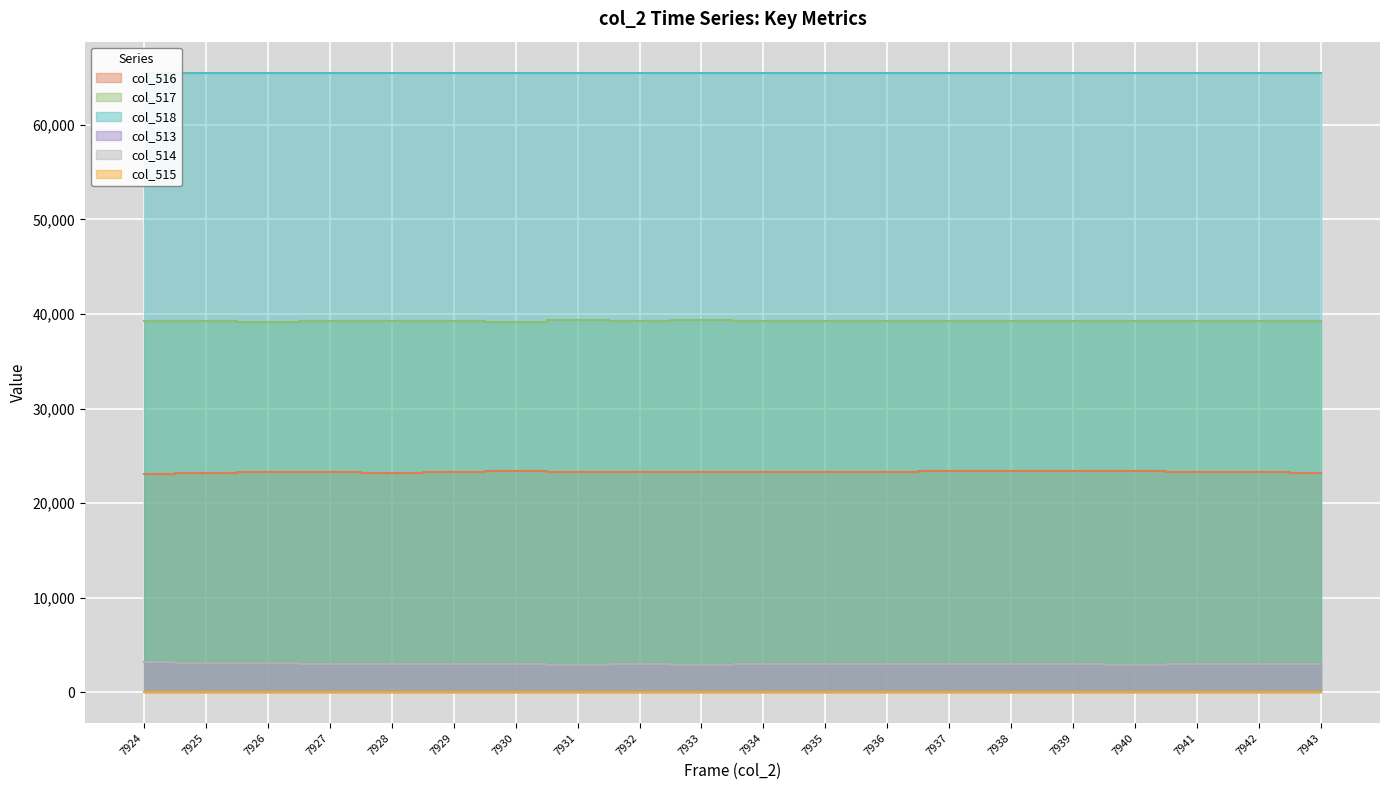

True or false: col_513 and col_517 cross at least once.

False